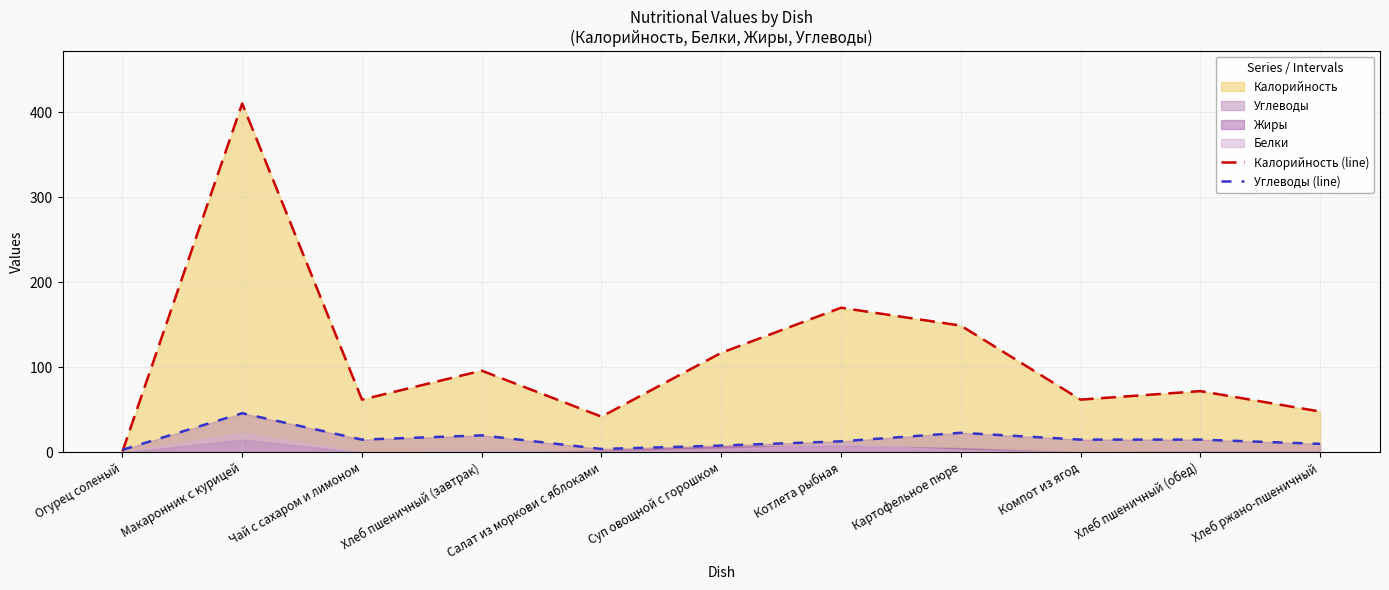

Is it true that Калорийность (line) equals 66 at Салат из моркови с яблоками?

False